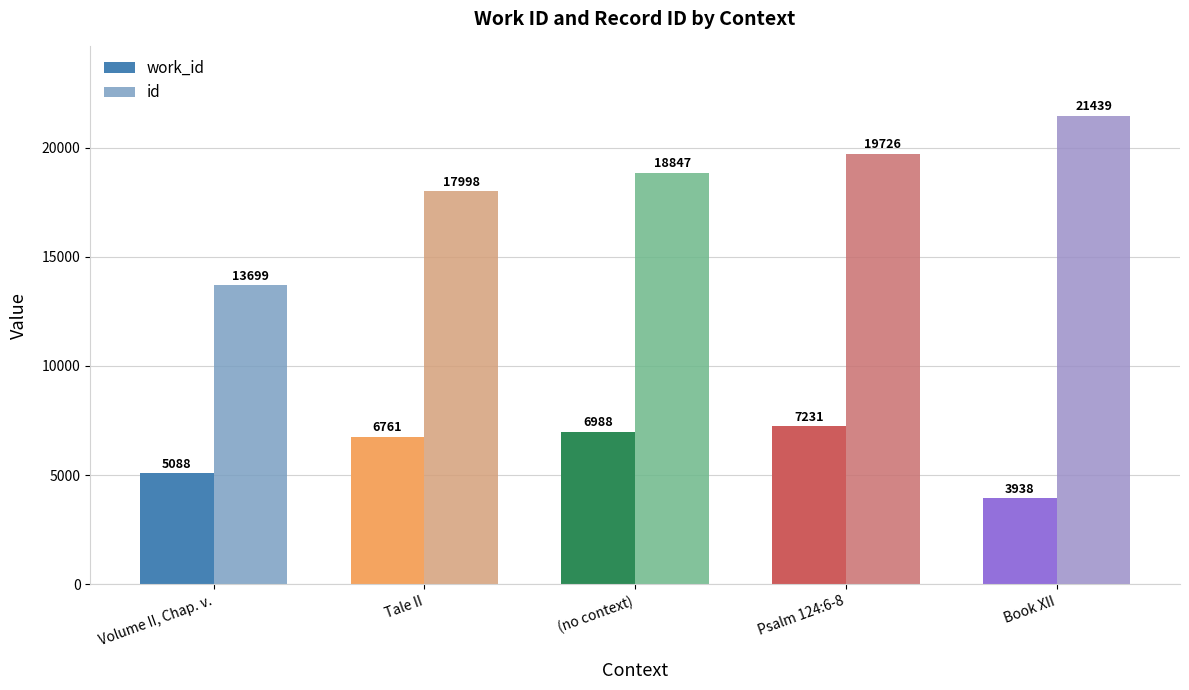

Does the chart contain any negative values?

No